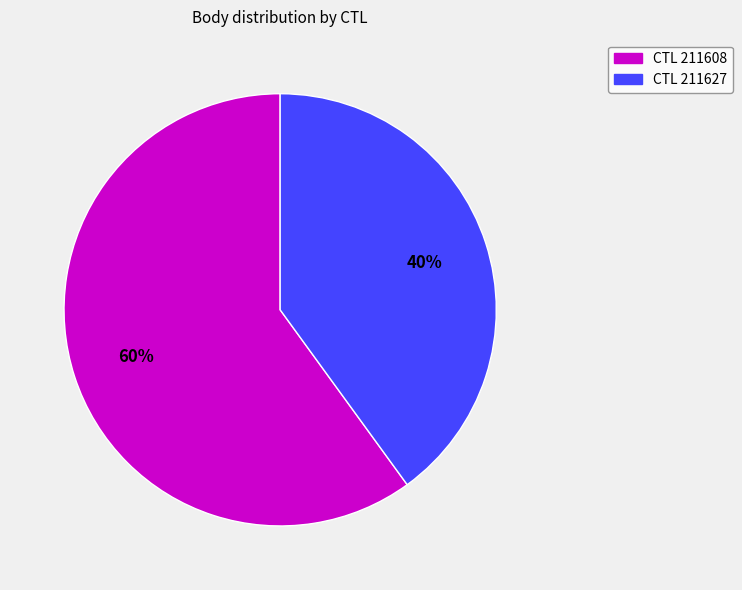

Count the number of slices in the pie.

2